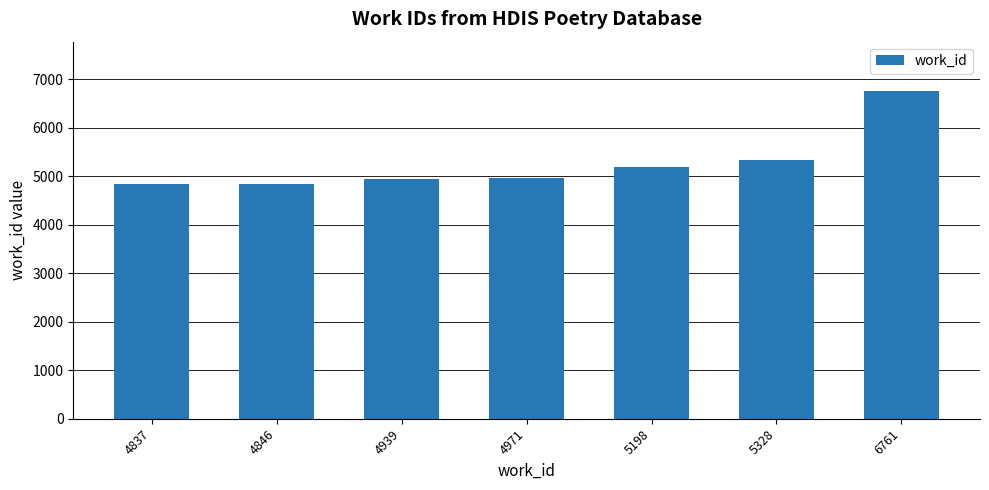

What is the sum of all values?

36880